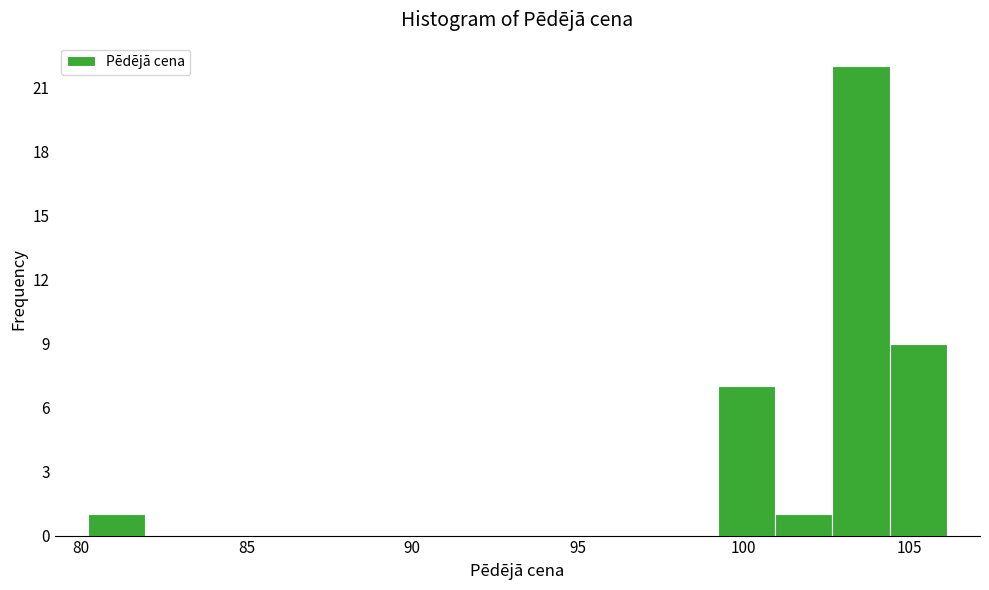

Read against the x-axis, roughly where is the centre of the tallest bar?

103.5